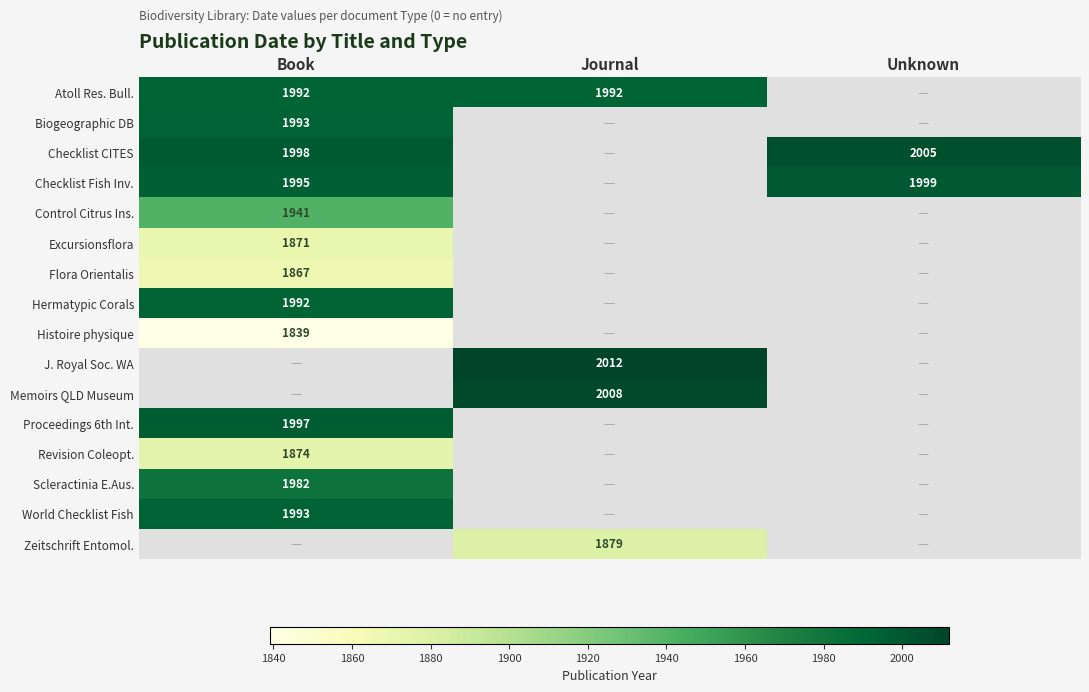

Is it true that Checklist Fish Inv. equals 3524 at Unknown?

False